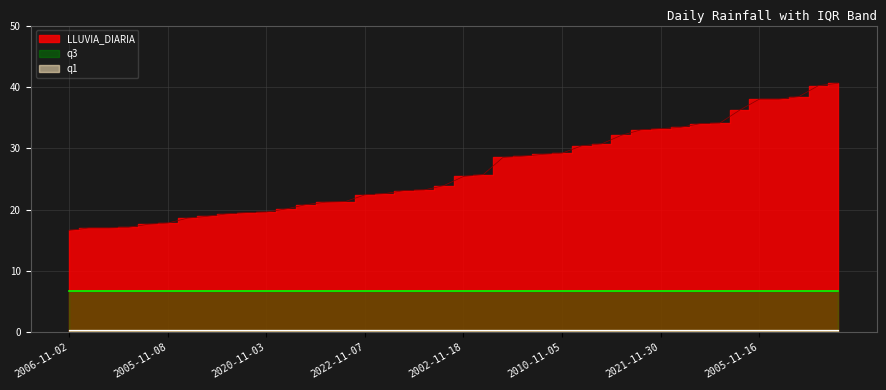

What is the label of the 9th point from the left?

2006-11-16